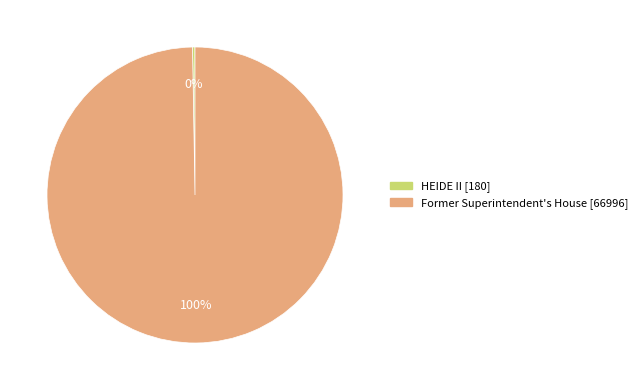

Which category accounts for the majority?

Former Superintendent's House